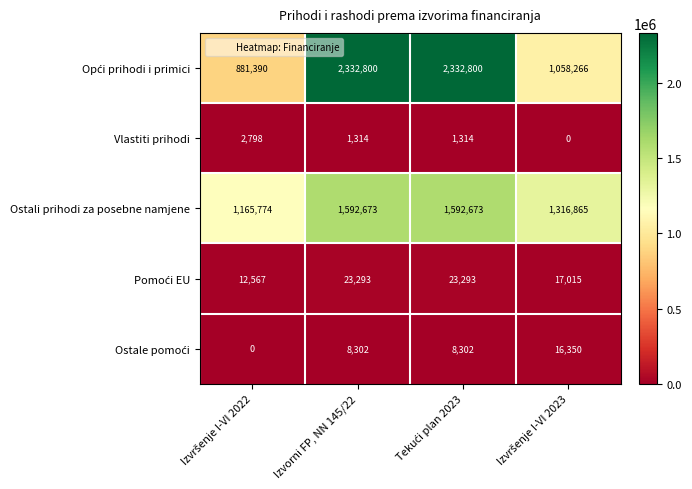

What is the total value across all series at Izvorni FP, NN 145/22?

3958382